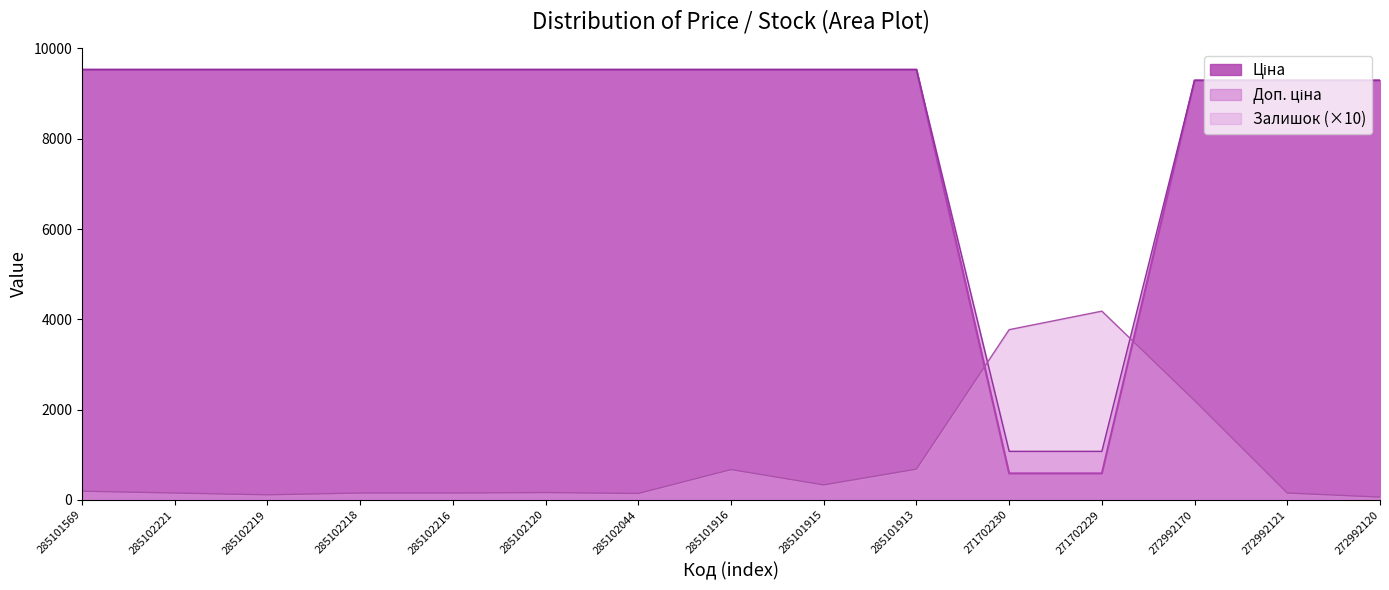

What is the value of the Доп. ціна point at the 5th from the left?

9531.7